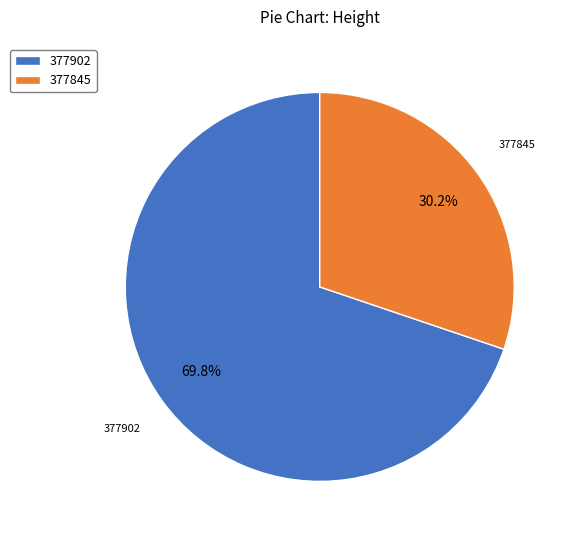

Is 377902 the majority of the pie?

Yes